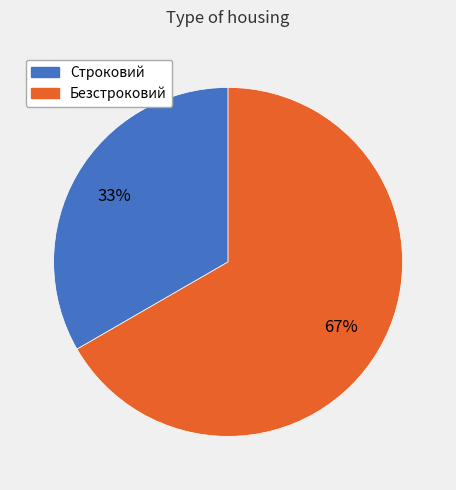

To the nearest percent, what is the combined percentage of Строковий and Безстроковий?

100%